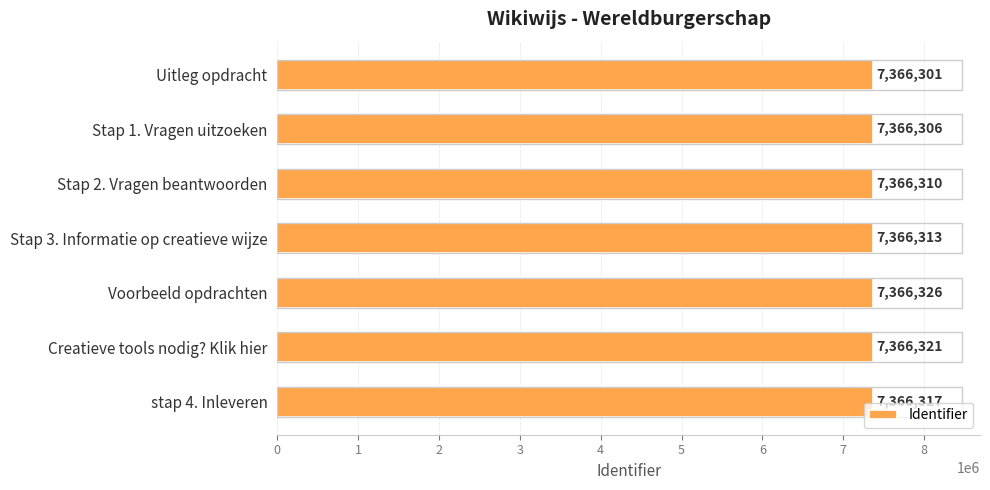

How many bars are there in total?

7